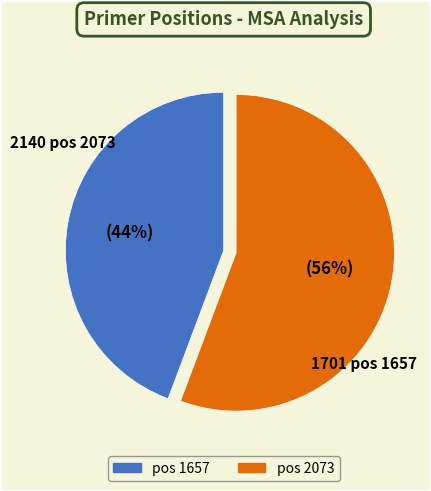

Does any single category account for the majority?

Yes